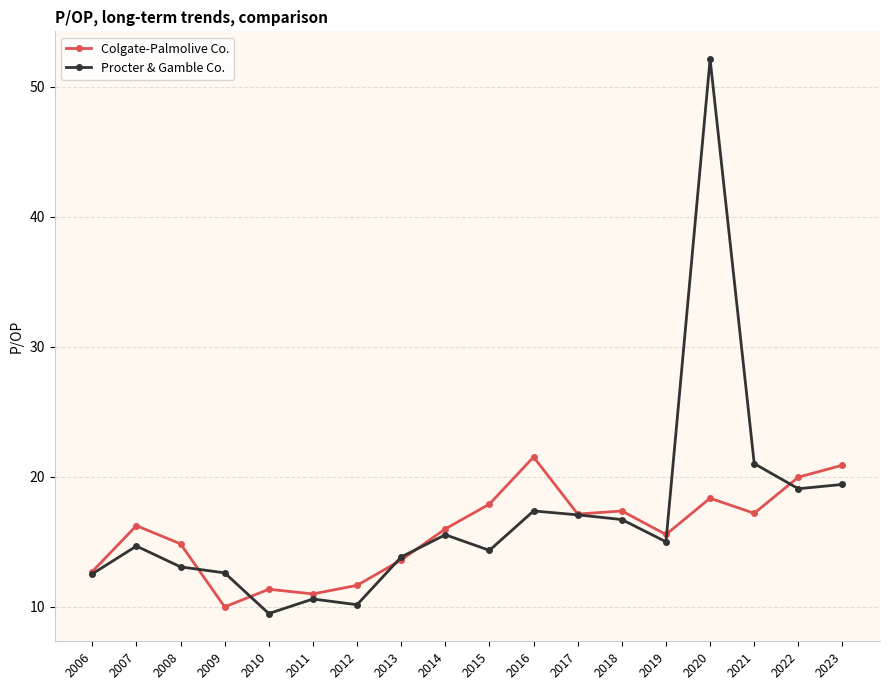

Rank the series by their maximum value, from lowest to highest.

Colgate-Palmolive Co., Procter & Gamble Co.